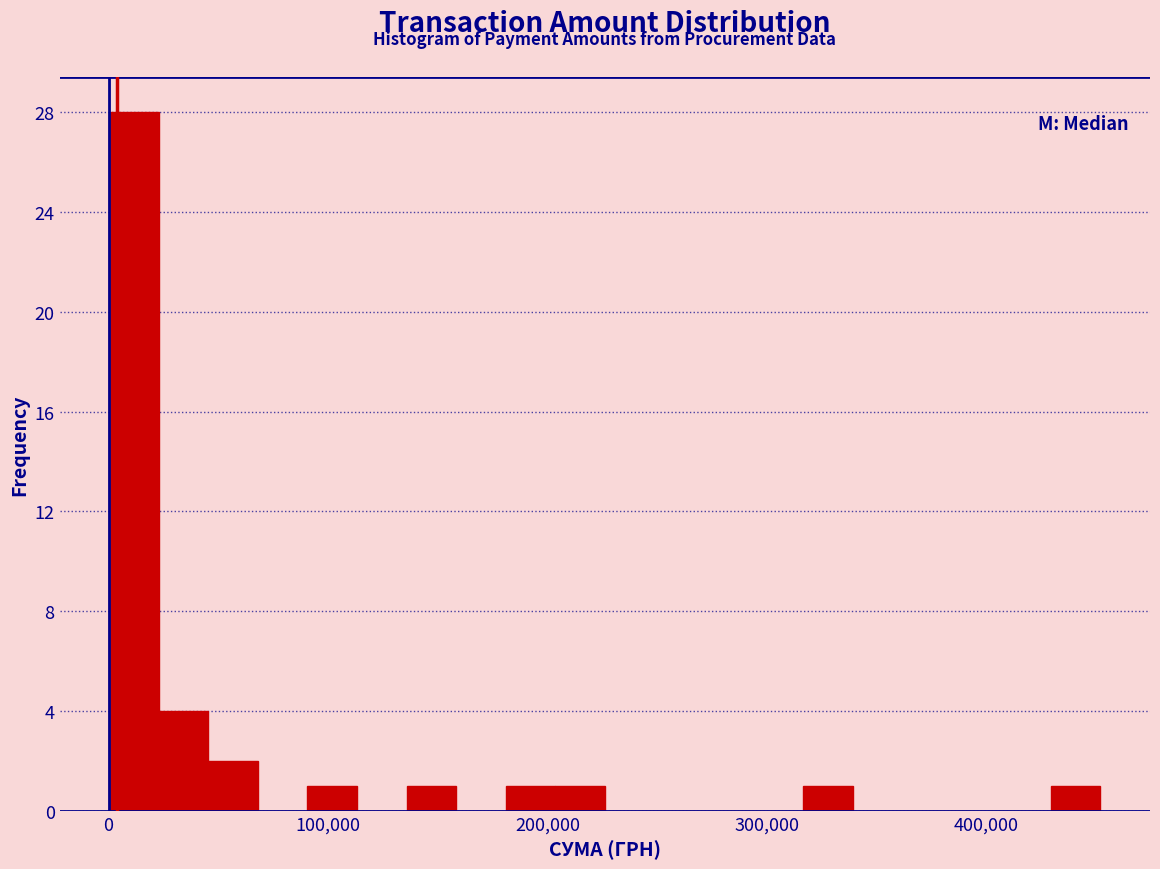

Read against the x-axis, roughly where is the centre of the tallest bar?

10000